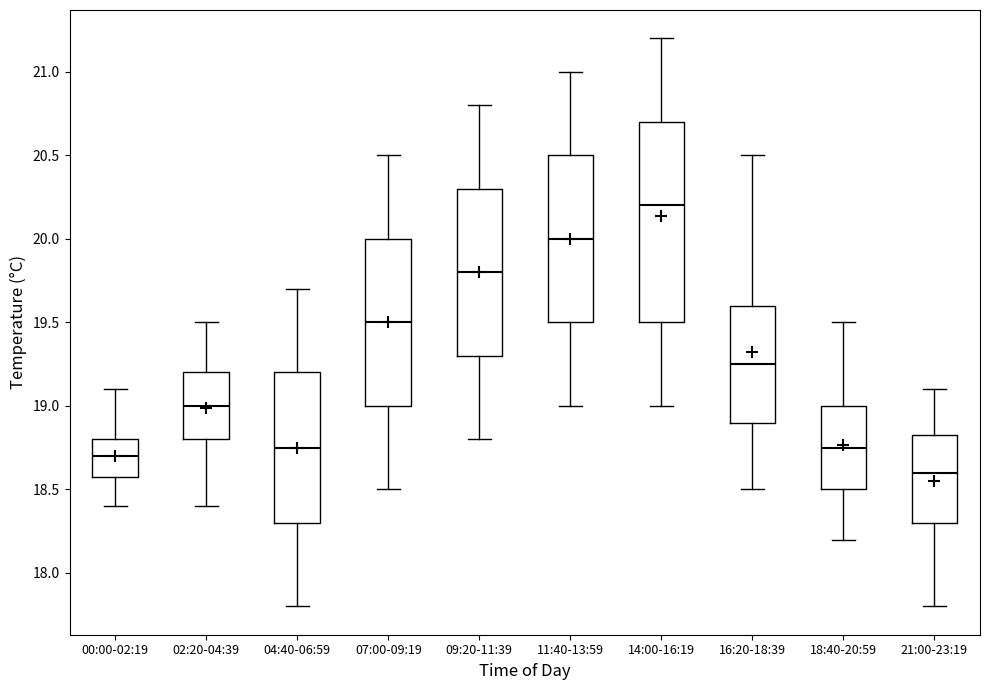

Comparing the boxes themselves (not the whiskers), which one is the tallest?

14:00-16:19